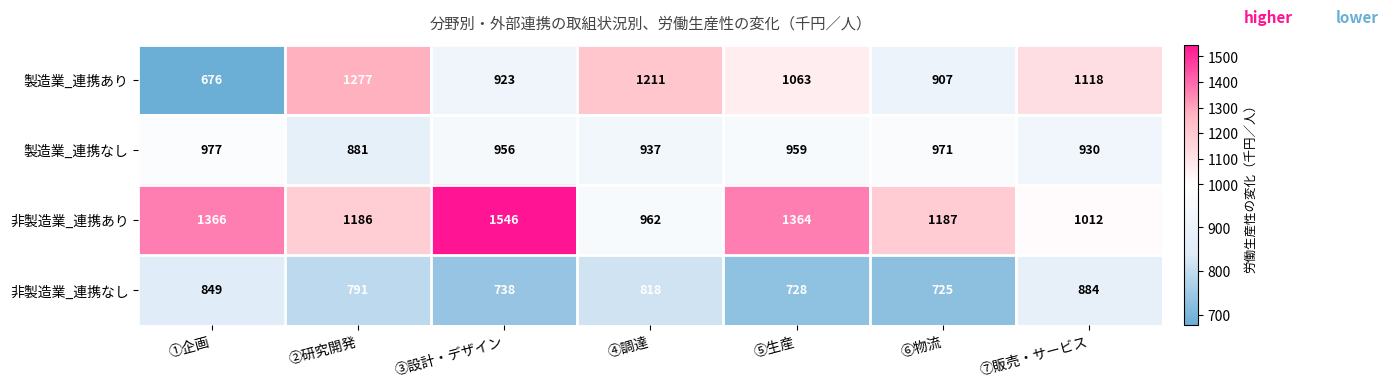

What is the total value across all series at ③設計・デザイン?

4163